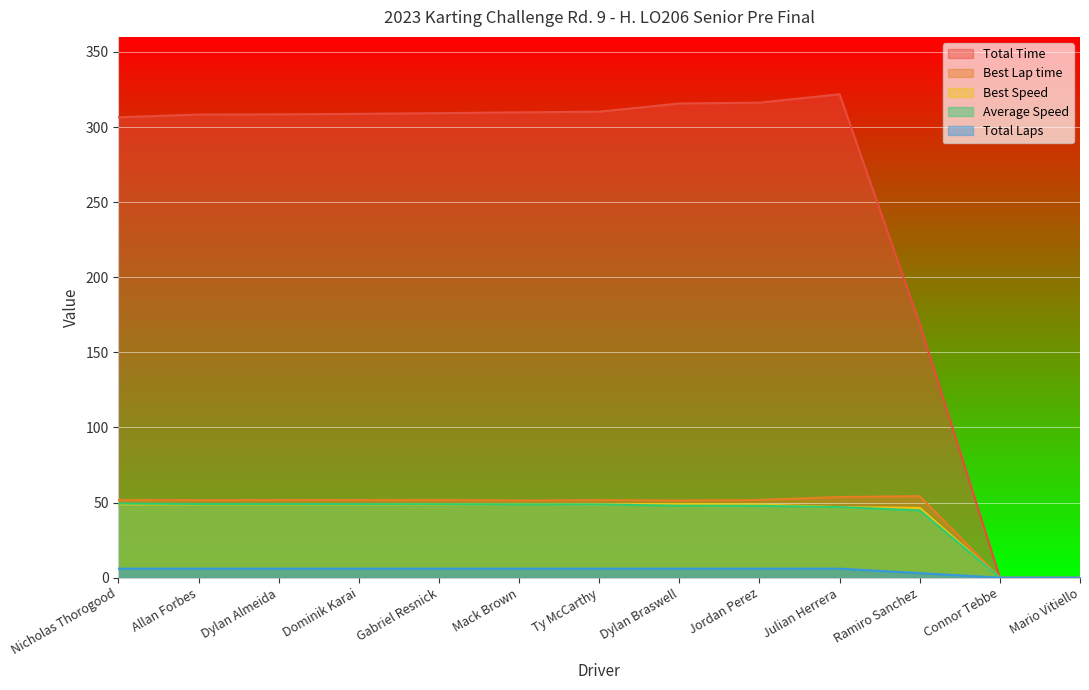

Reading left to right, list all the values displayed in this chart.

Total Time: 306.5	308.3	308.4	308.8	309.2	309.8	310.2	315.7	316.2	321.8	168.9	0.0	0.0
Best Lap time: 51.6	51.6	51.6	51.7	51.7	51.4	51.6	51.4	51.7	53.7	54.2	0.0	0.0
Best Speed: 48.8	48.8	48.8	48.8	48.7	49.0	48.8	49.0	48.7	47.0	46.5	0.0	0.0
Average Speed: 49.3	49.0	49.0	49.0	48.9	48.8	48.7	47.9	47.8	47.0	44.8	0.0	0.0
Total Laps: 6.0	6.0	6.0	6.0	6.0	6.0	6.0	6.0	6.0	6.0	3.0	0.0	0.0